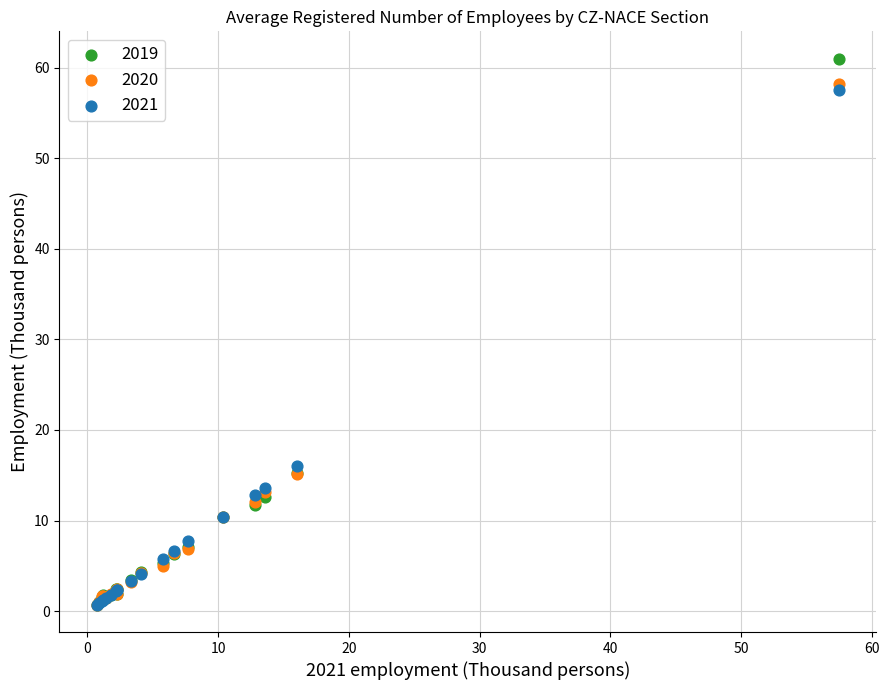

Across all series, what Y value is closest to 30?

16.0